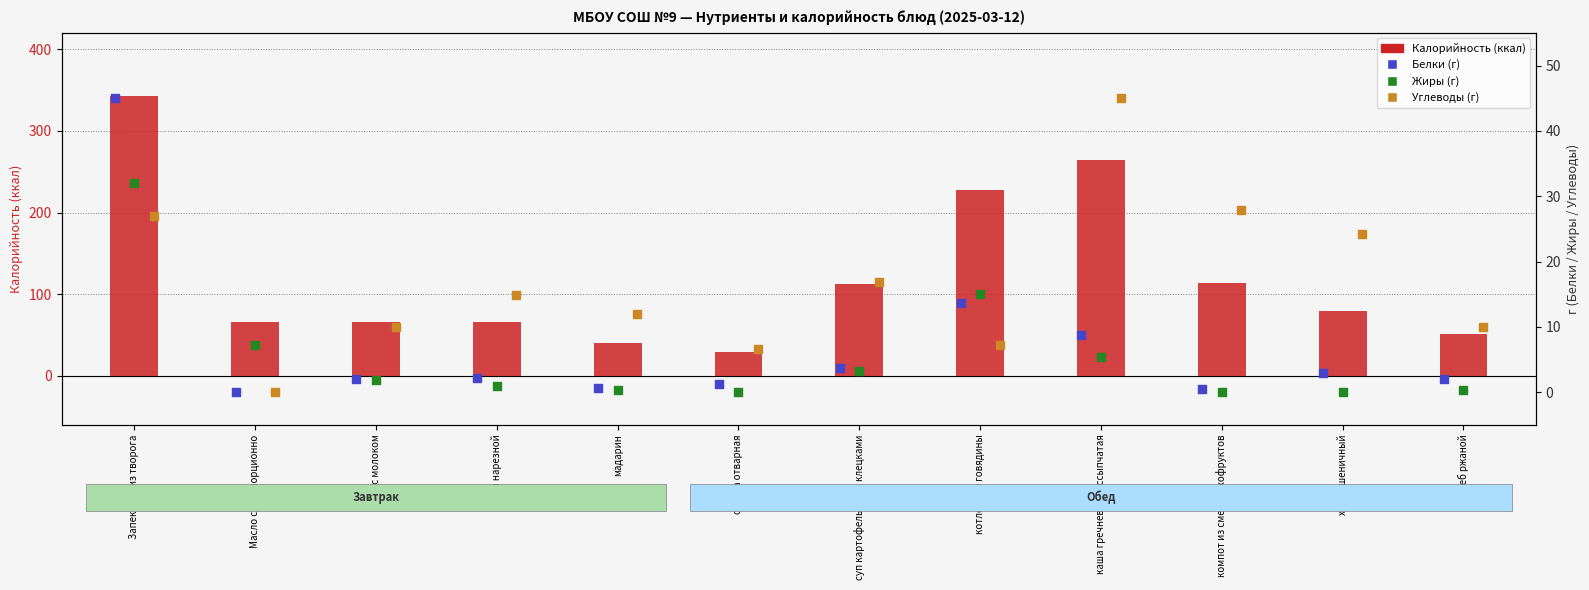

What is the total value across all series at Чай с молоком?

79.6